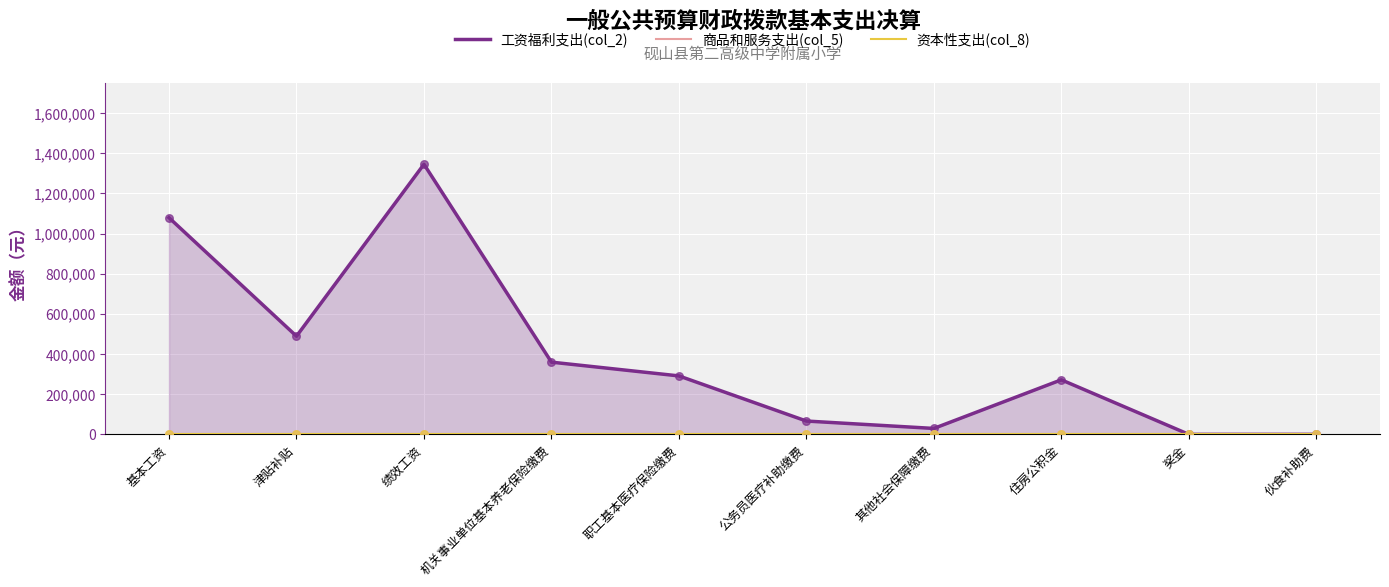

Which series contains the highest Y value?

工资福利支出(col_2)